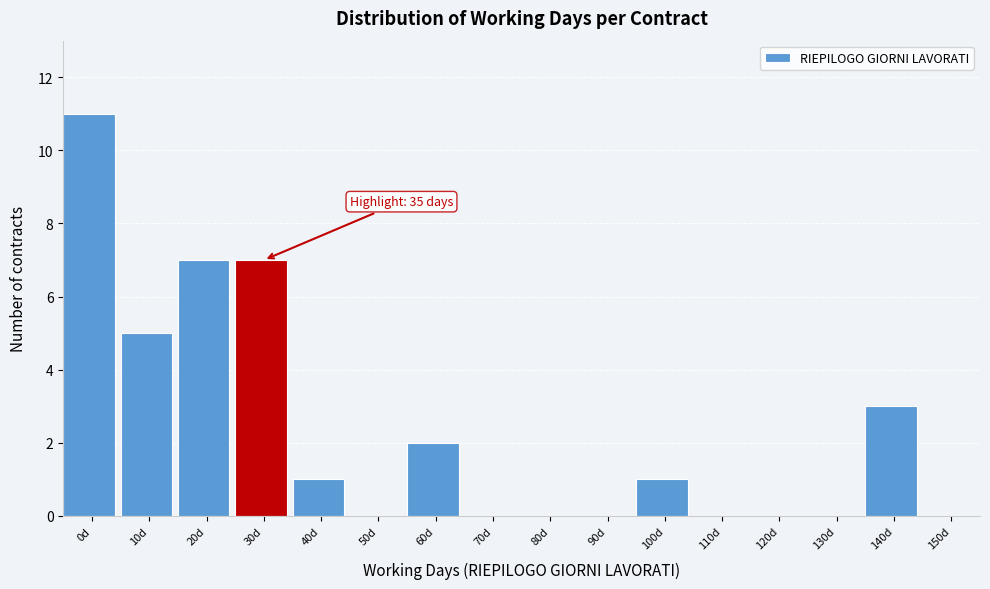

Reading left to right, extract all data points from this chart.

0d=11	10d=5	20d=7	30d=7	40d=1	50d=0	60d=2	70d=0	80d=0	90d=0	100d=1	110d=0	120d=0	130d=0	140d=3	150d=0